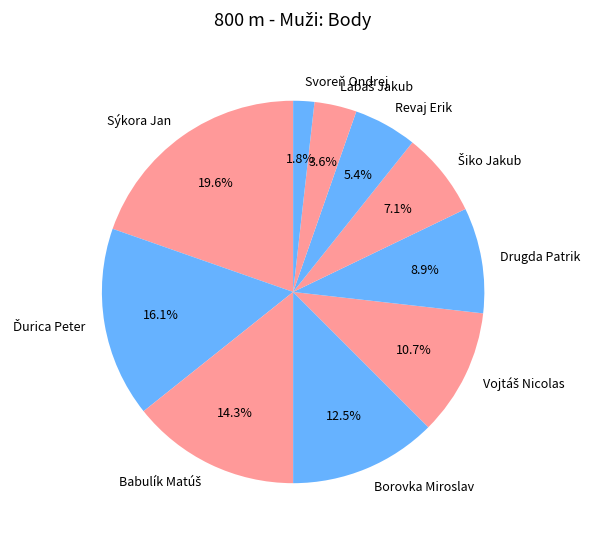

To the nearest percent, what is the difference between the largest and smallest slice percentages?

18%